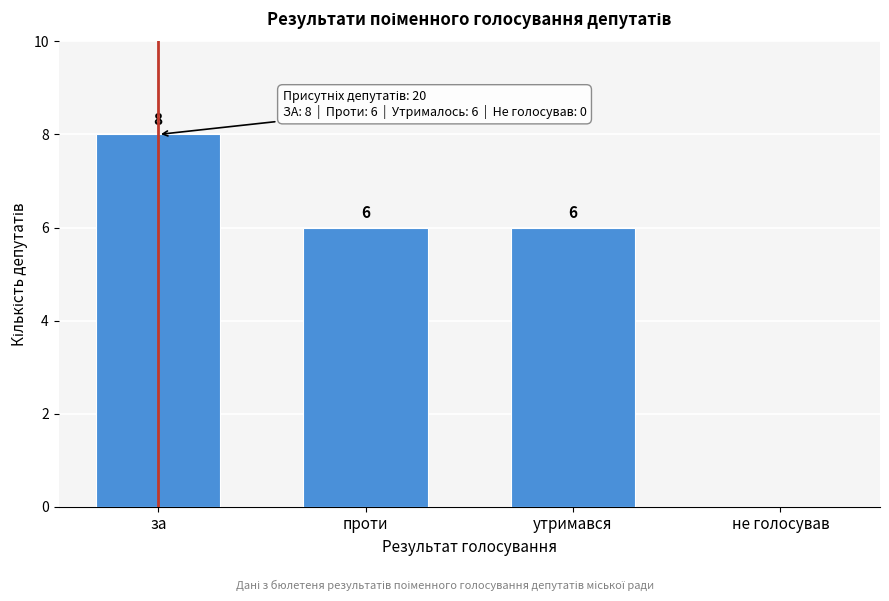

Reading left to right, list all the values displayed in this chart.

за=8	проти=6	утримався=6	не голосував=0